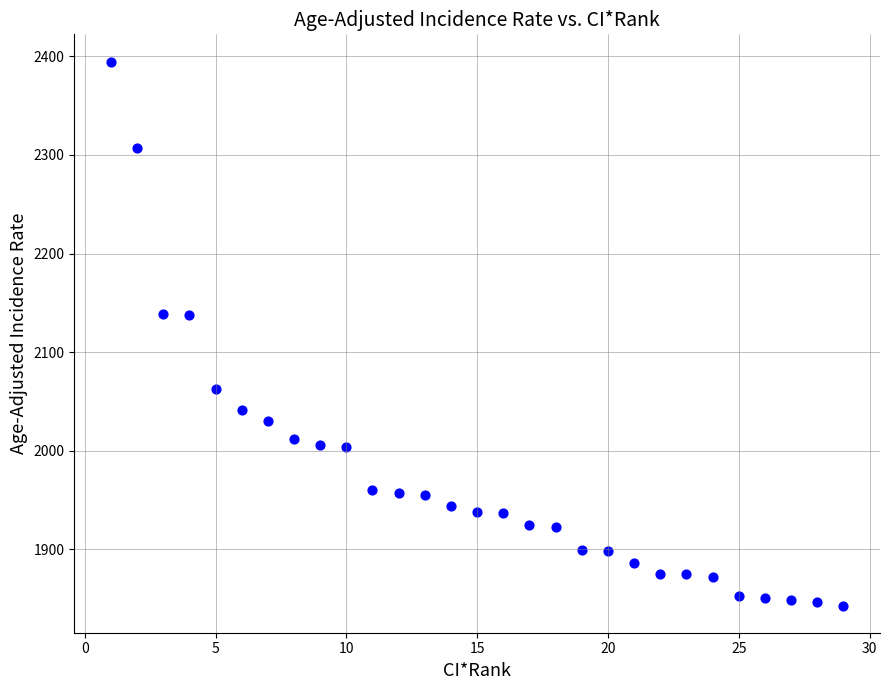

What is the range of X values (max minus min)?

28.0